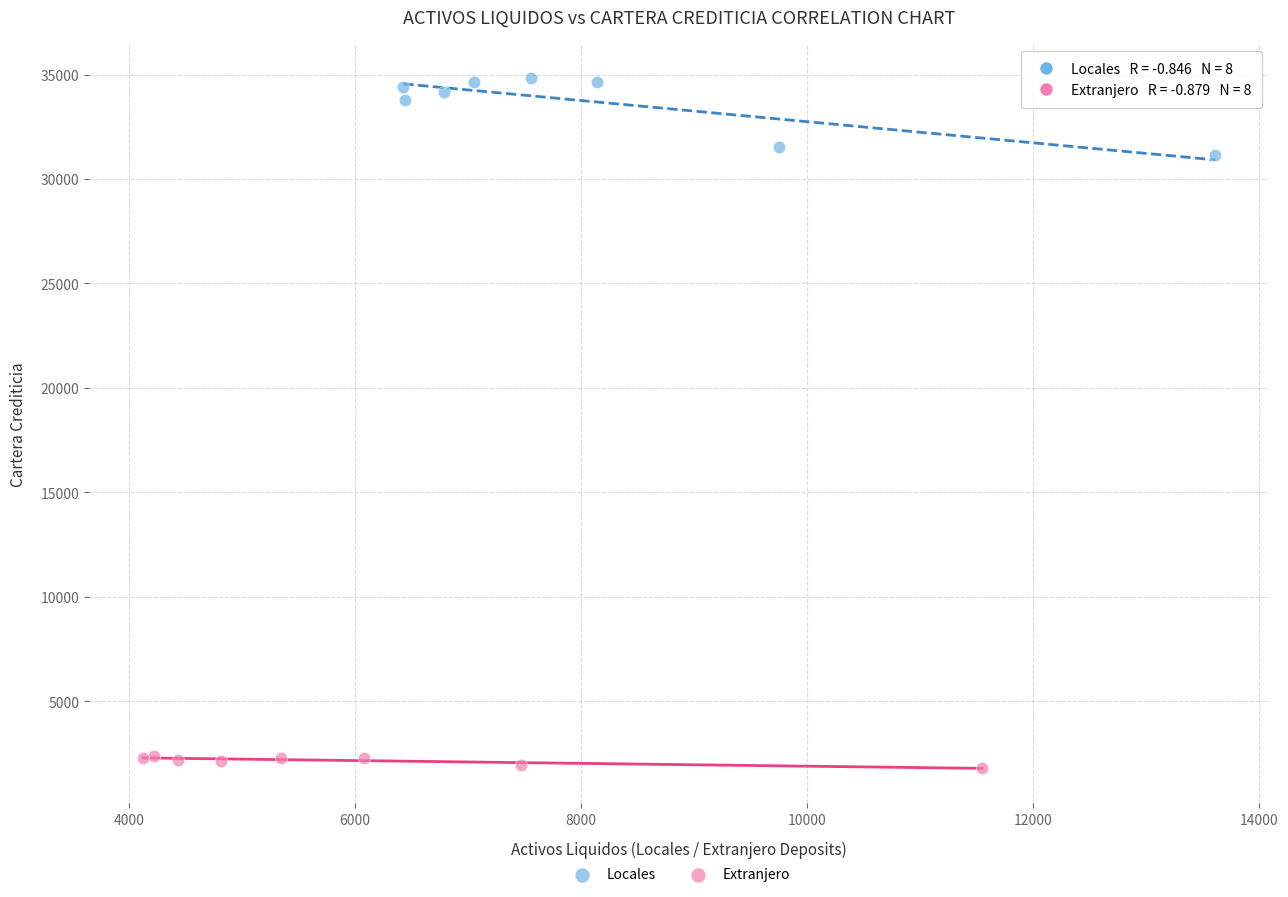

Which series reaches the maximum Y coordinate?

Locales